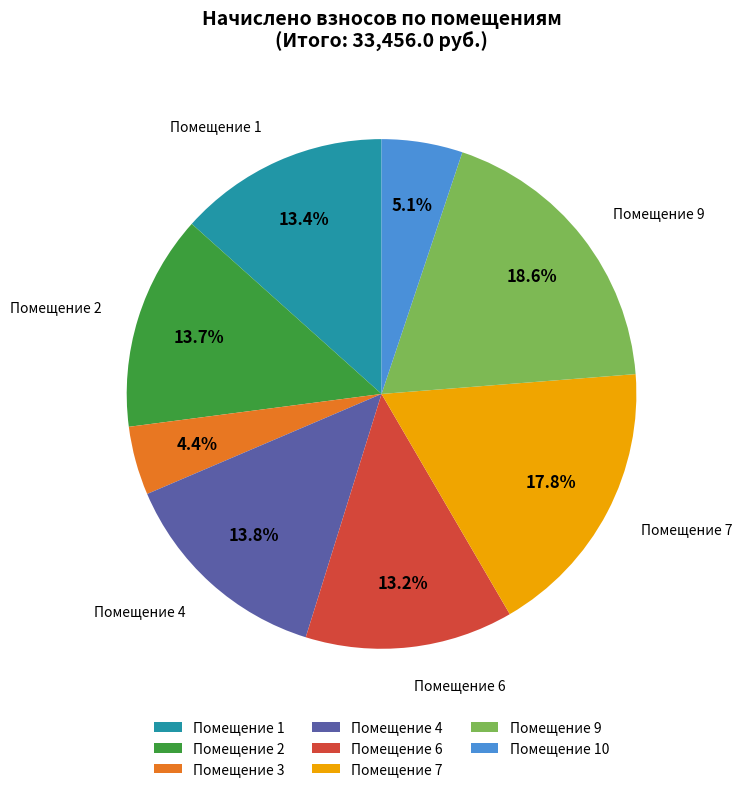

To the nearest percent, what is the difference between the largest and smallest slice percentages?

14%